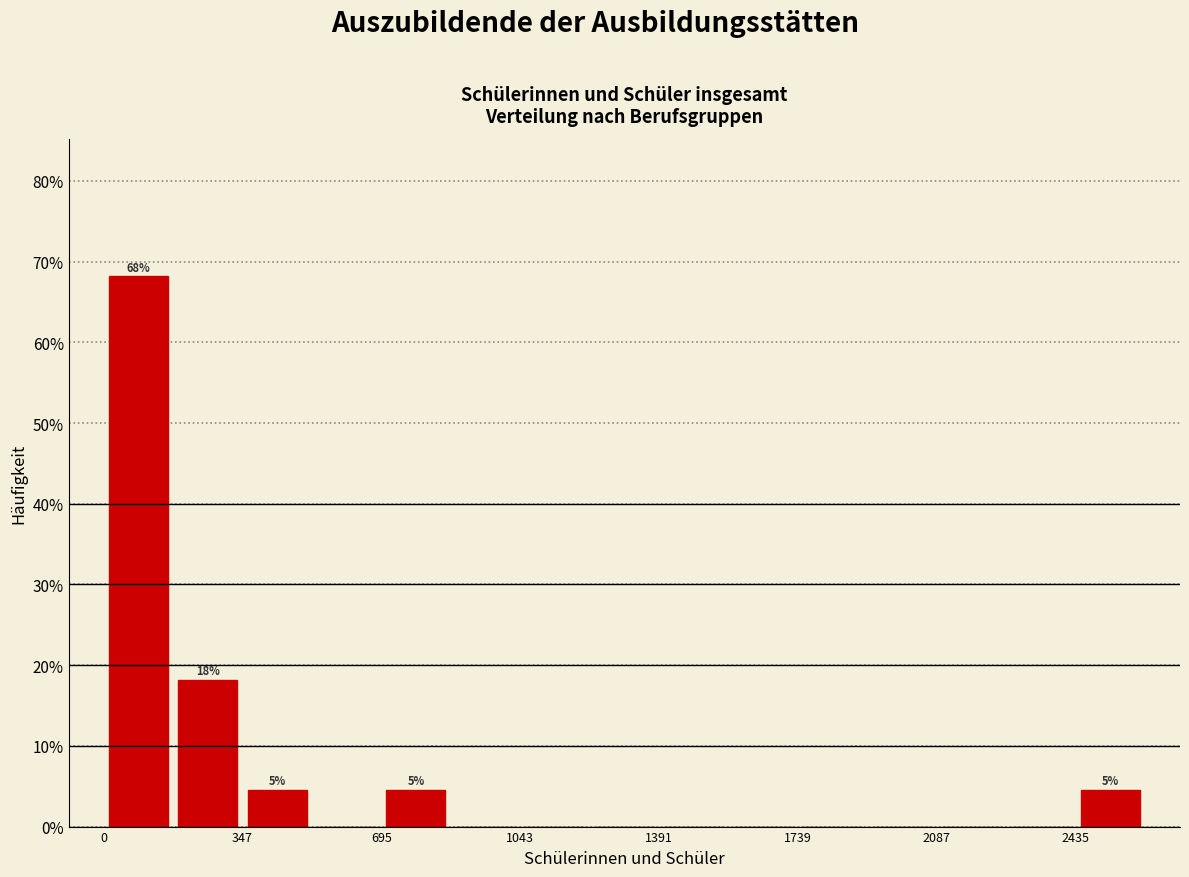

Around what value on the x-axis is the tallest bar? Give the approximate position of its centre, as read against the axis.

100